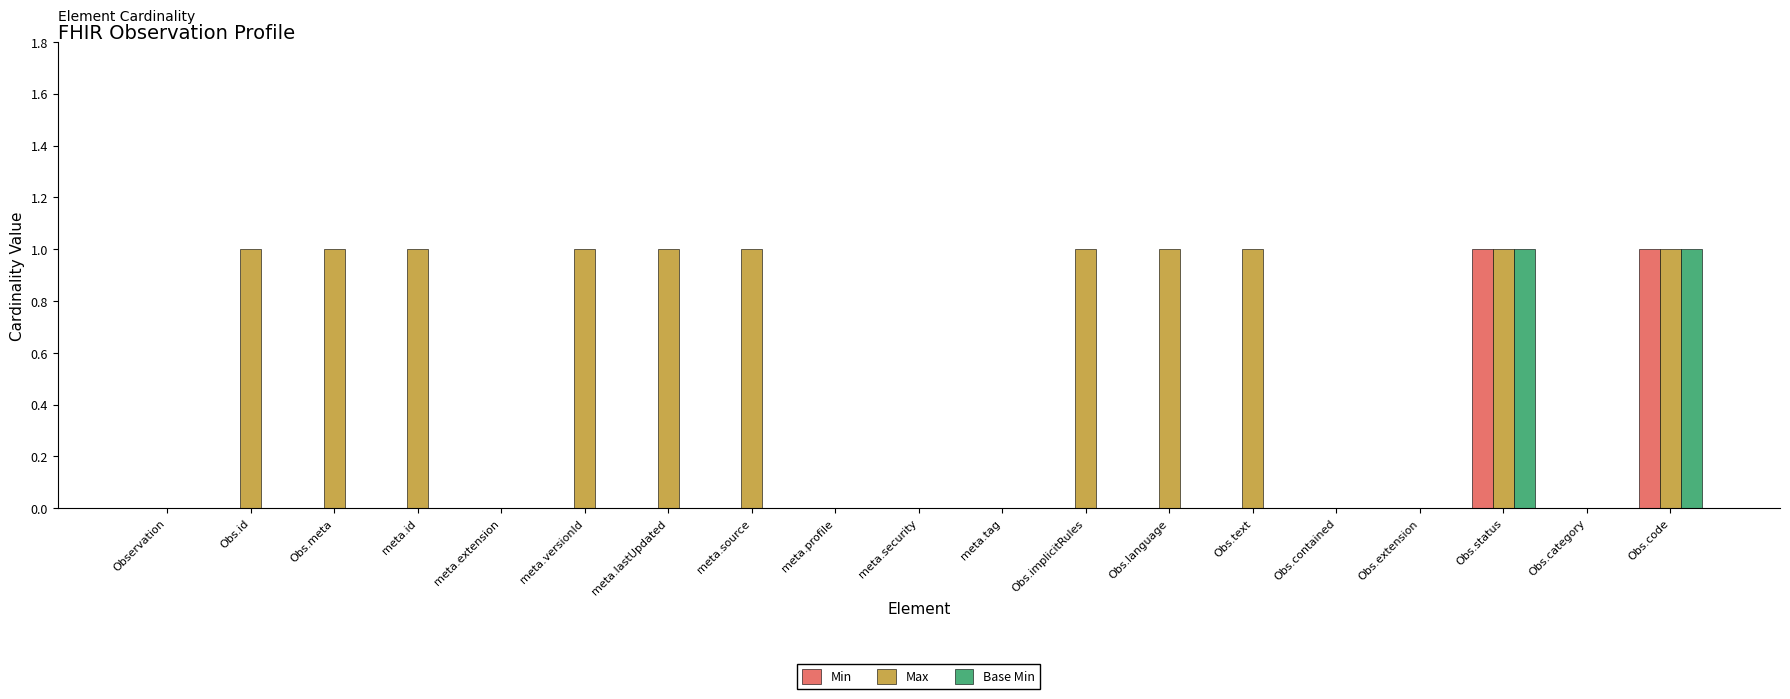

Which series has the largest total across all categories?

Max